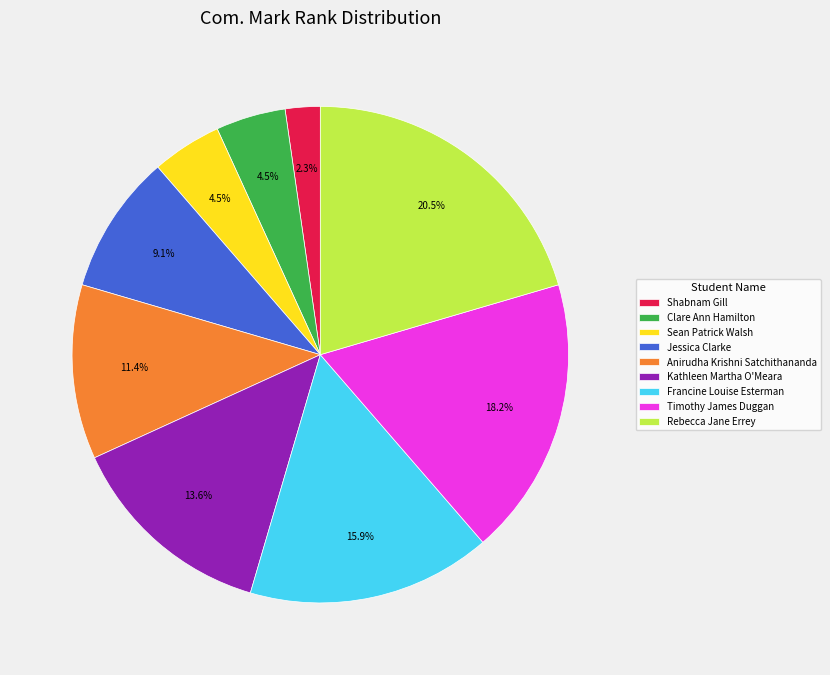

Which slice is the smallest?

Shabnam Gill